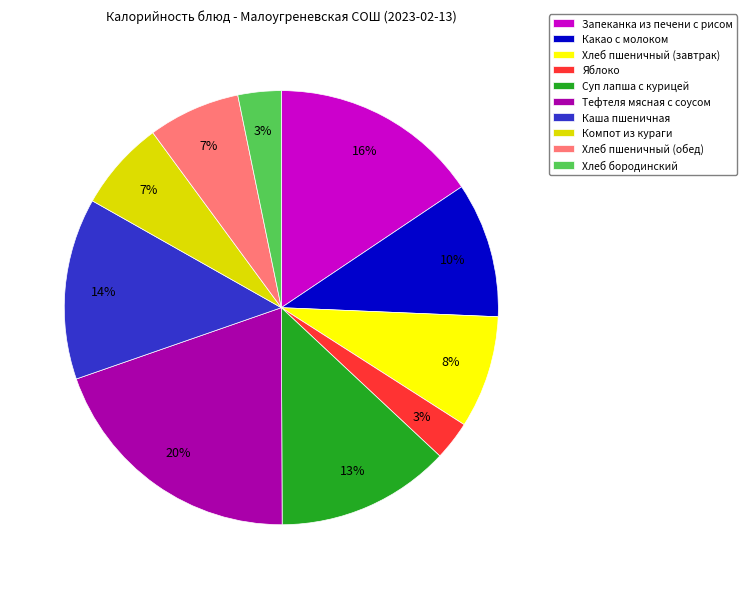

How many slices are in this pie chart?

10